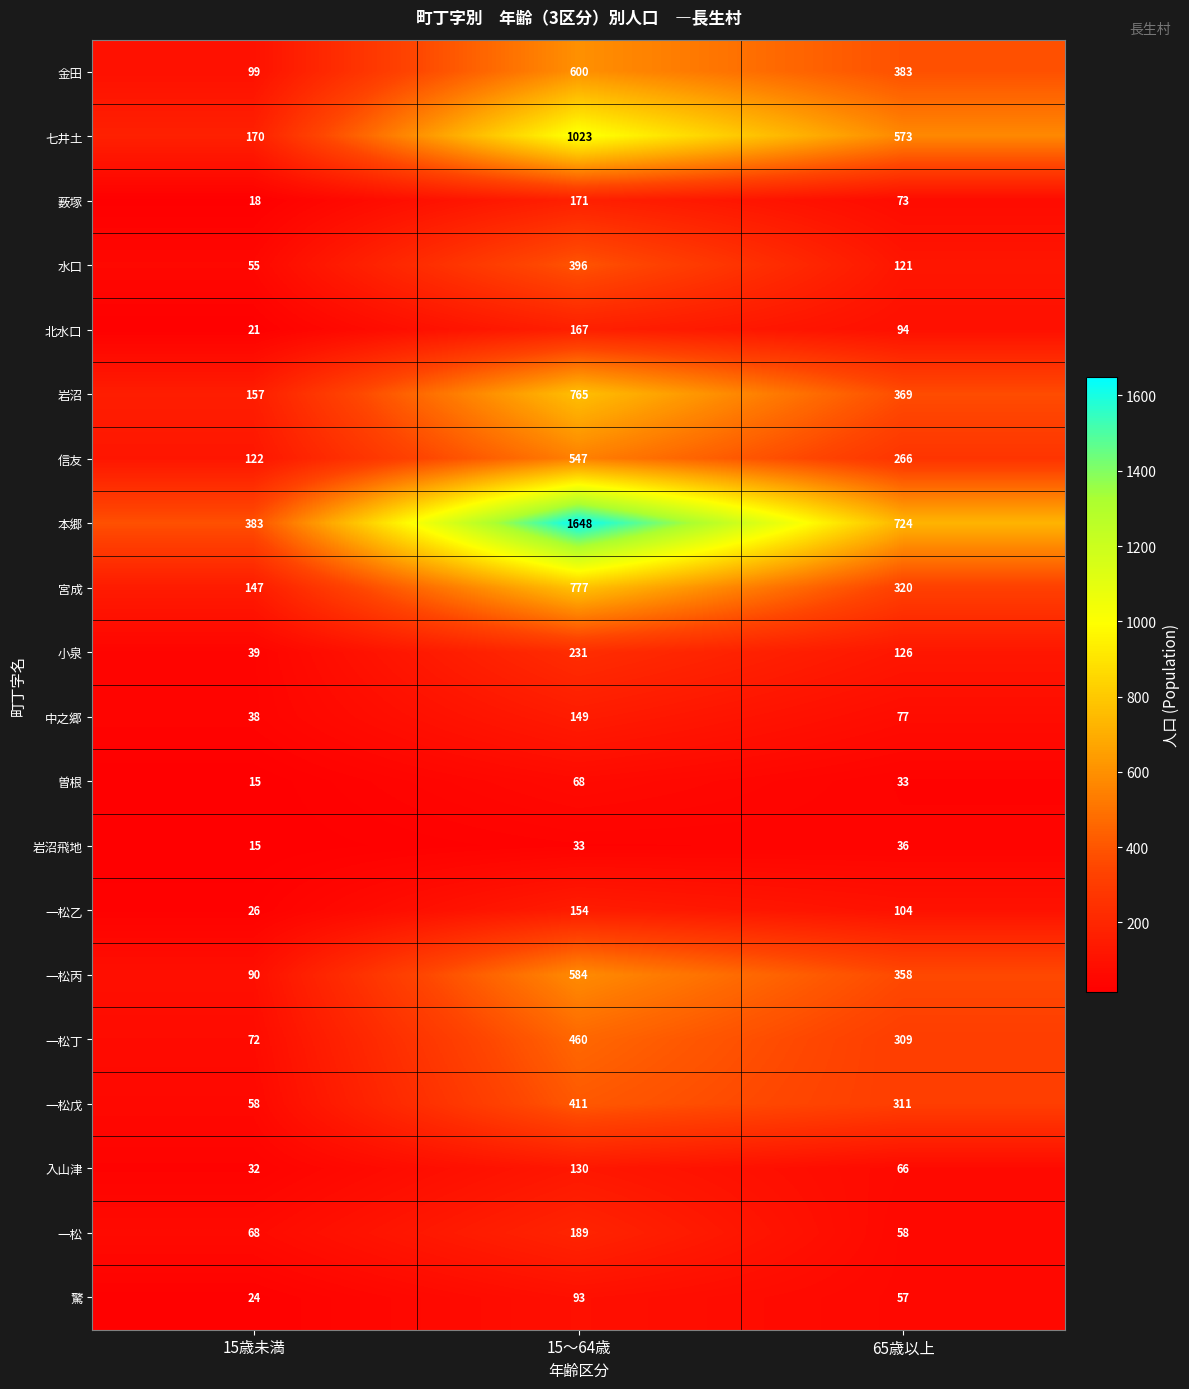

List the labels in order of 岩沼 value, smallest first.

15歳未満, 65歳以上, 15～64歳